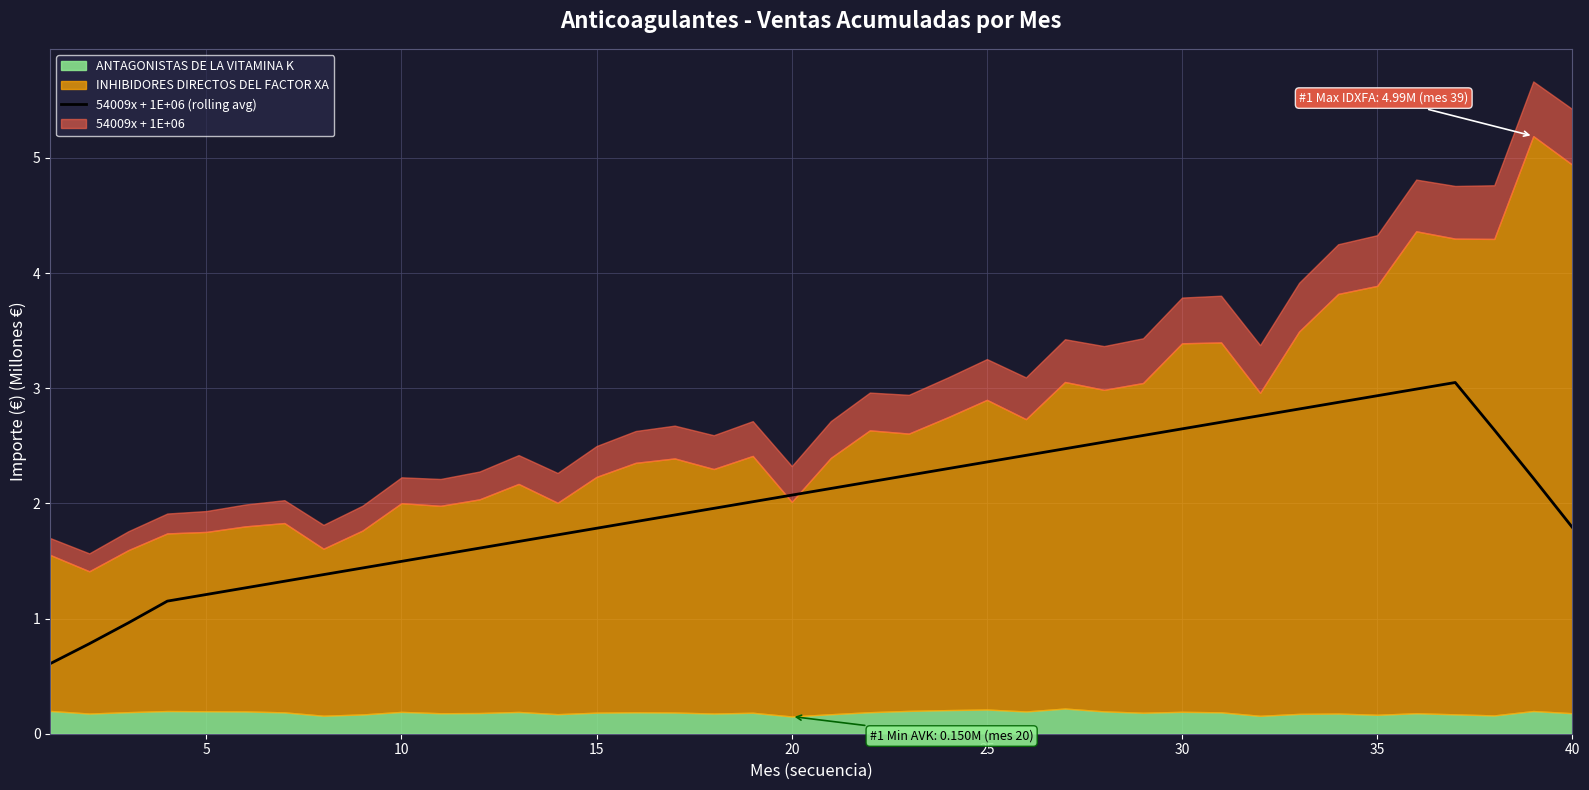

What is the lowest value of the 54009x + 1E+06 (rolling avg) series?

0.6